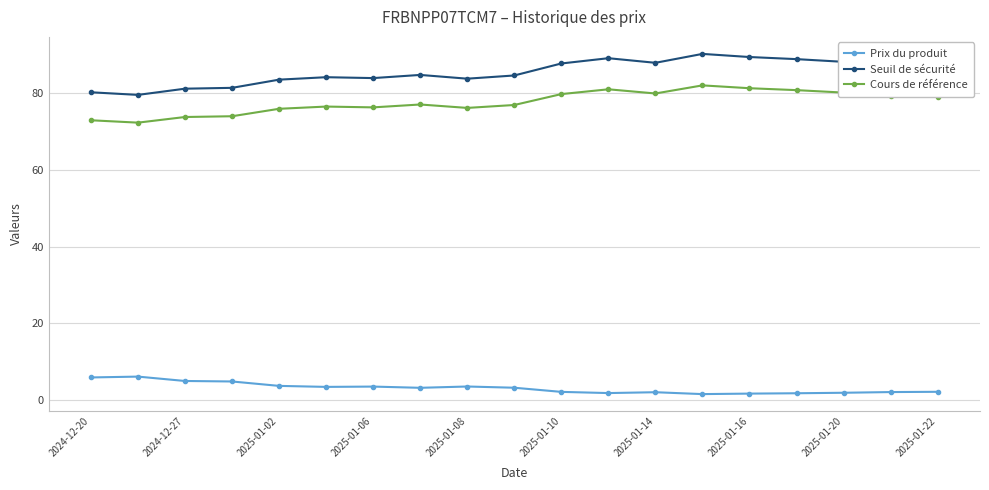

How many lines are shown in the chart?

3